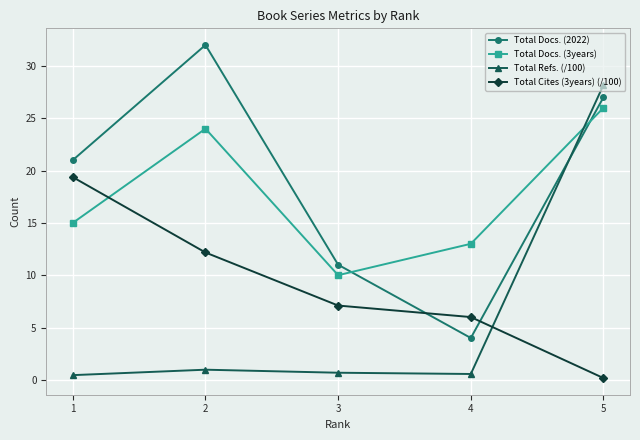

What are all the series names shown in the legend?

Total Docs. (2022), Total Docs. (3years), Total Refs. (/100), Total Cites (3years) (/100)